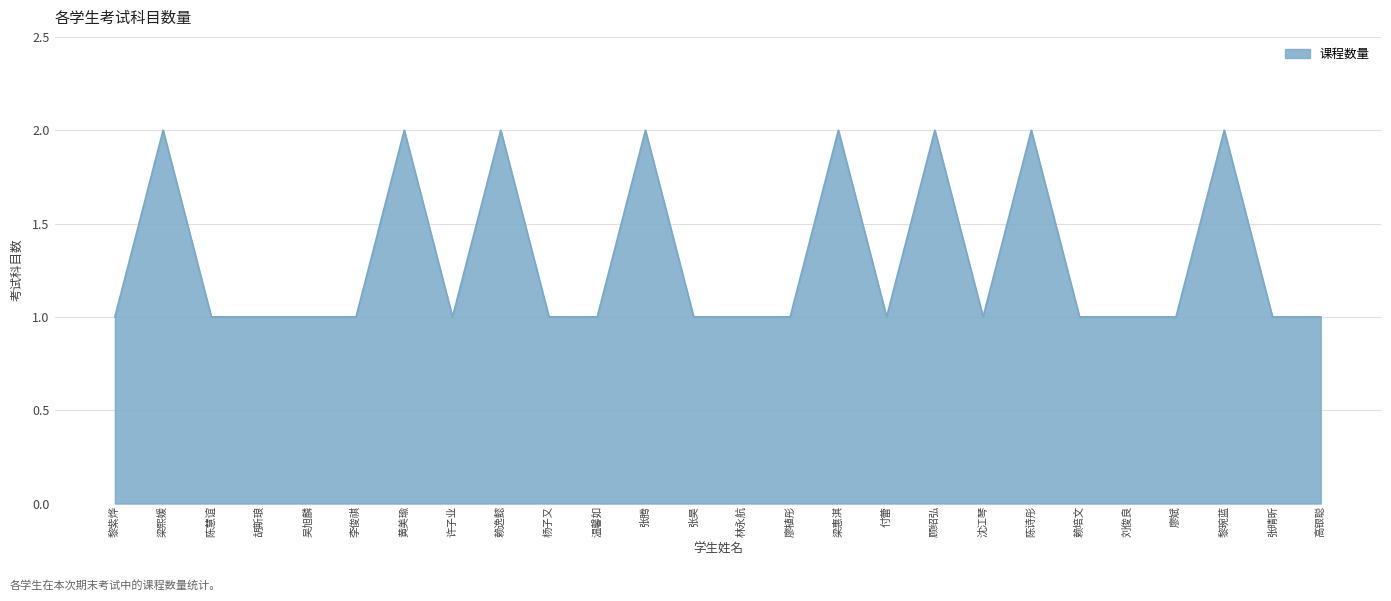

Between 顾绍弘 and 陈慧谊, which is larger?

顾绍弘